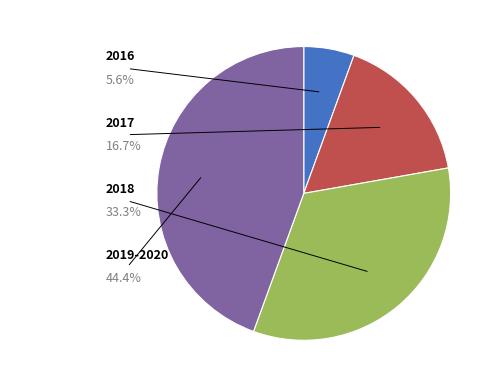

Is there any slice that represents more than half of the pie?

No